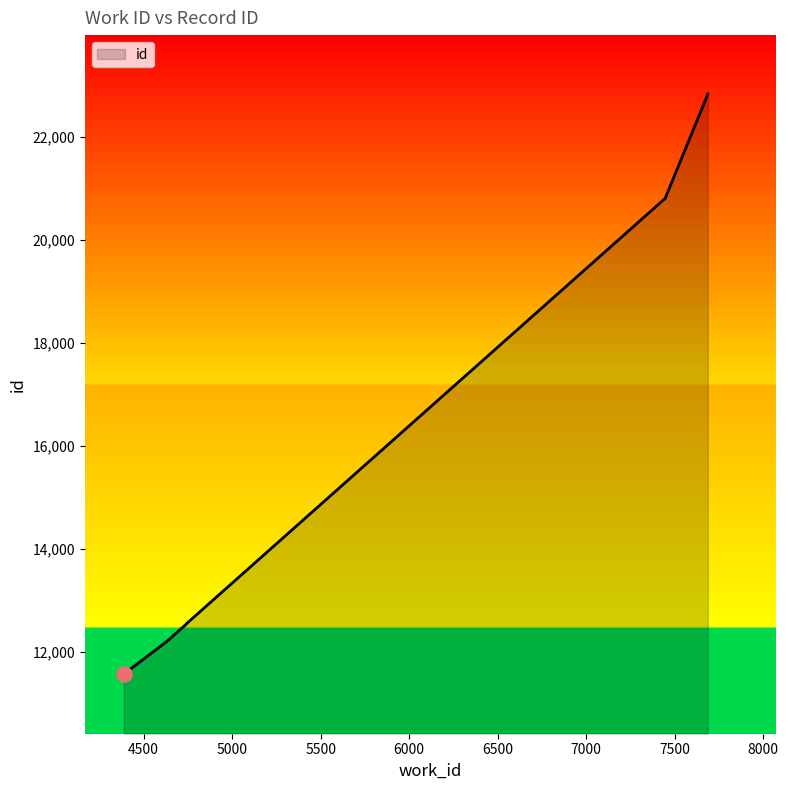

What is the change in value from 4388 to 7446?

+9238